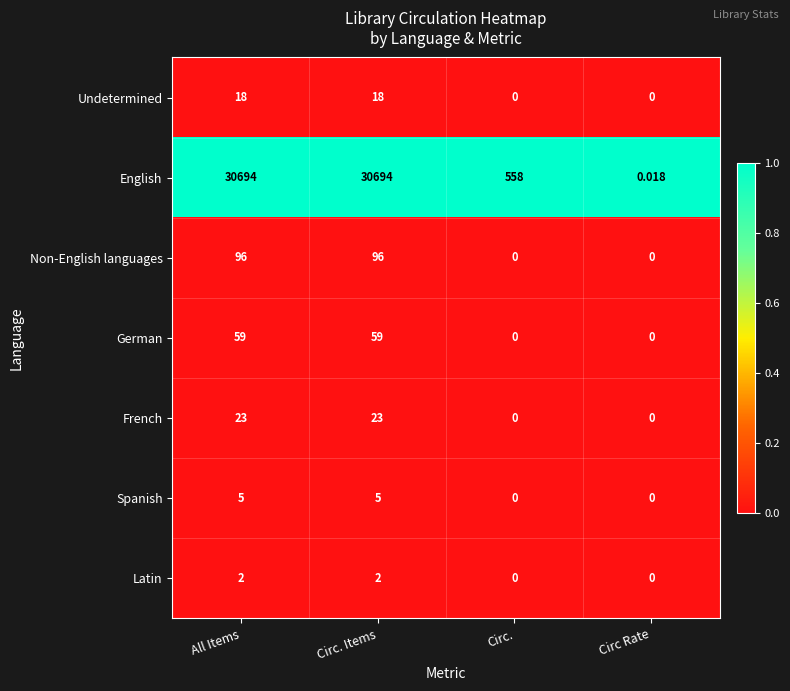

Between Circ. and Circ Rate, which series saw the biggest shift?

English